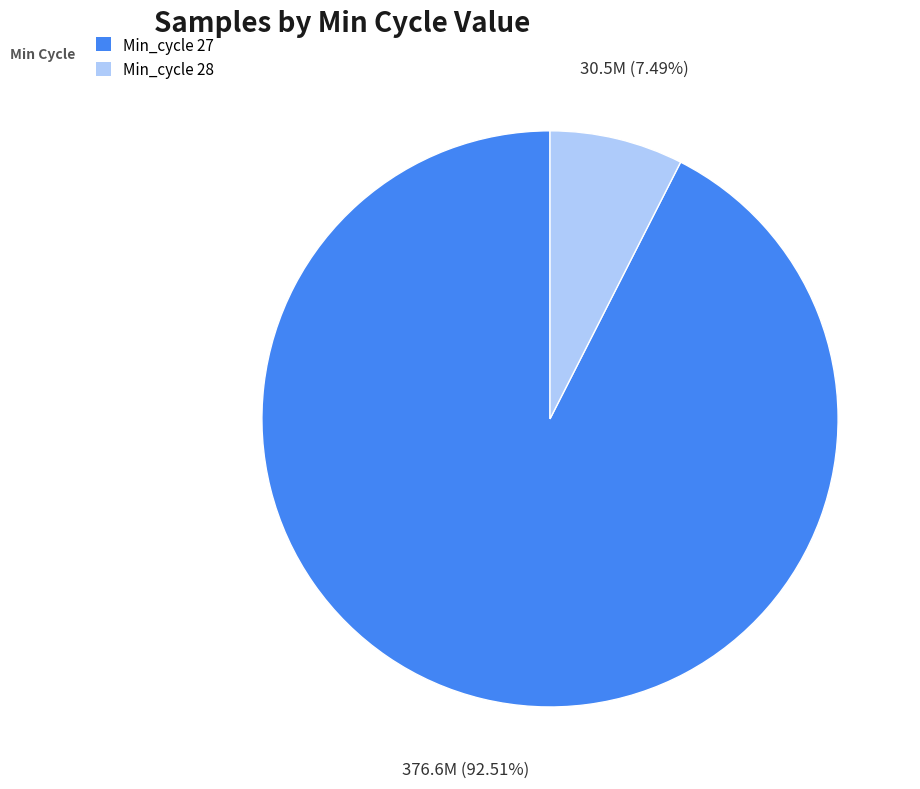

Is there a majority slice in this chart?

Yes